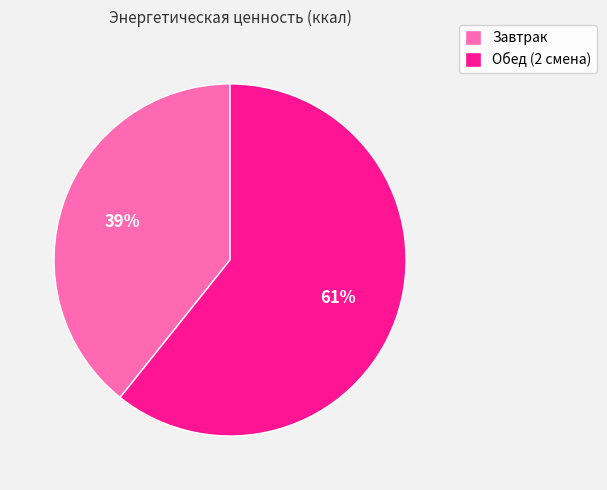

Which slice is the largest?

Обед (2 смена)